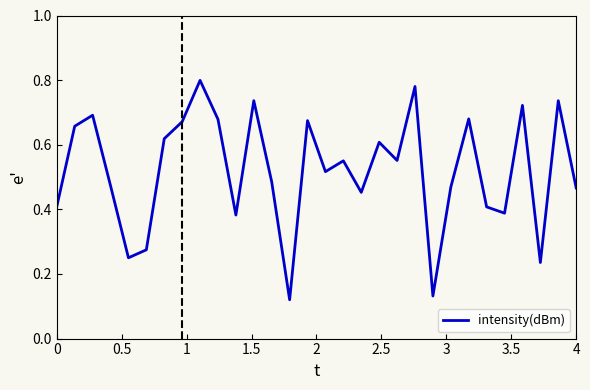

Between 0 and 4, which is larger?

4